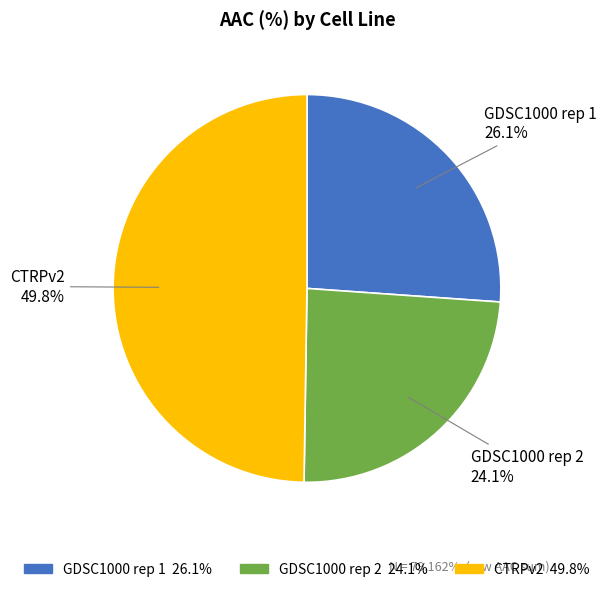

True or false: CTRPv2 accounts for 43% of the total.

False